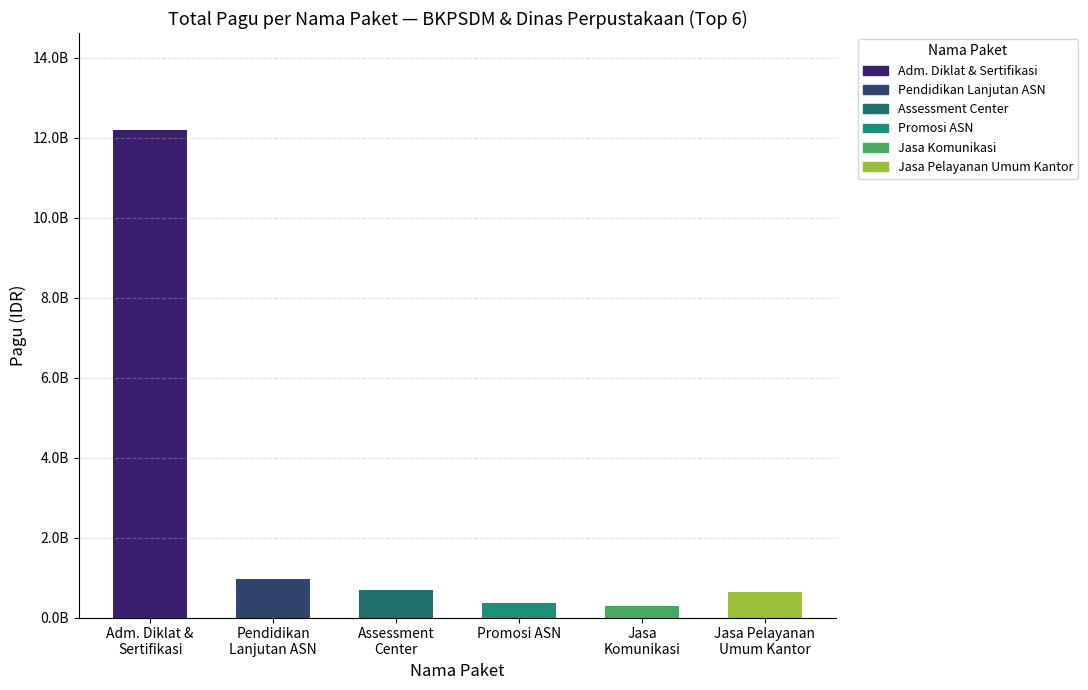

What is the value of the 1st bar from the left?

12183092000